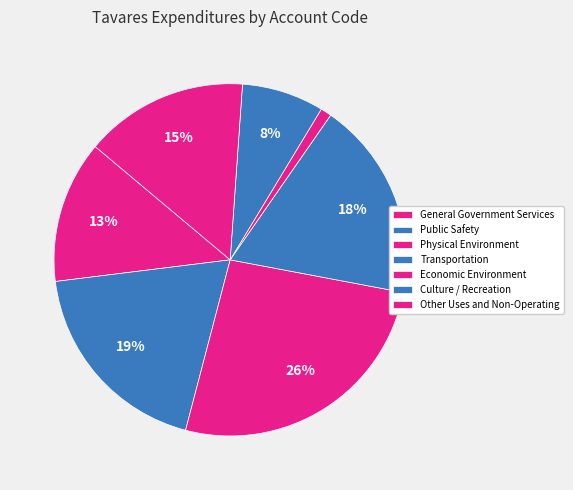

Does Transportation represent more than half of the total?

No